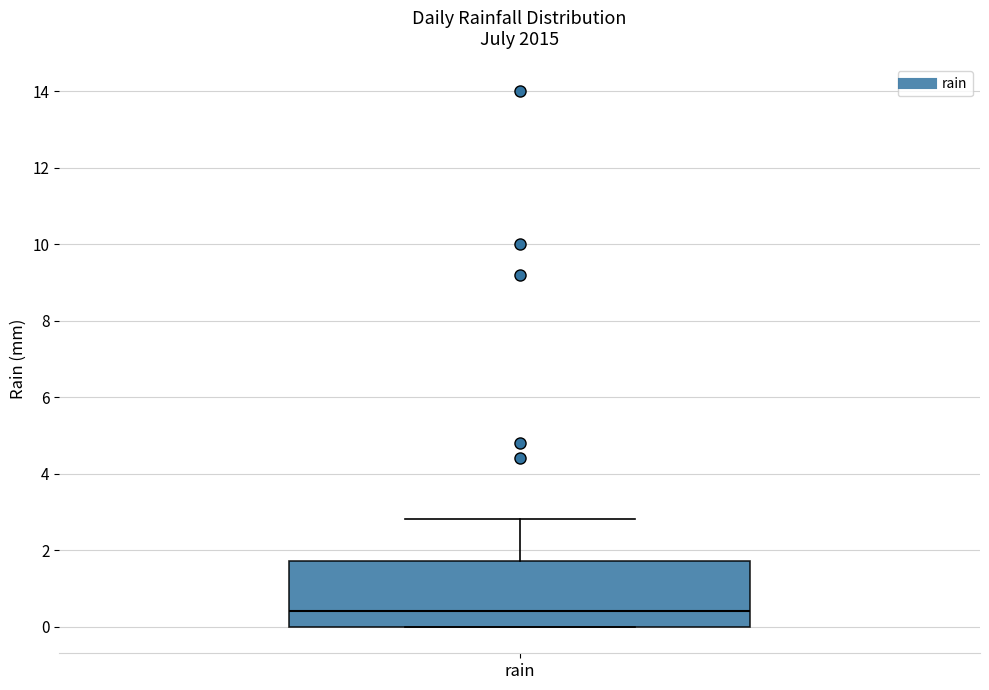

Where is the upper edge of the box for rain on the y-axis? The values are not printed on the chart, so give them approximately, as read against the axis.

1.8